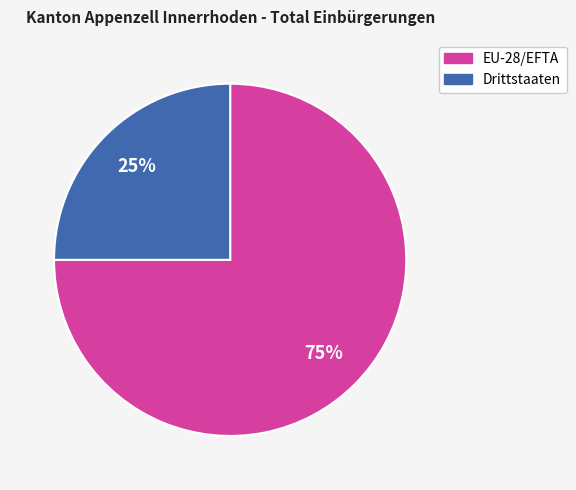

Is it true that Drittstaaten is 19% of the pie?

False